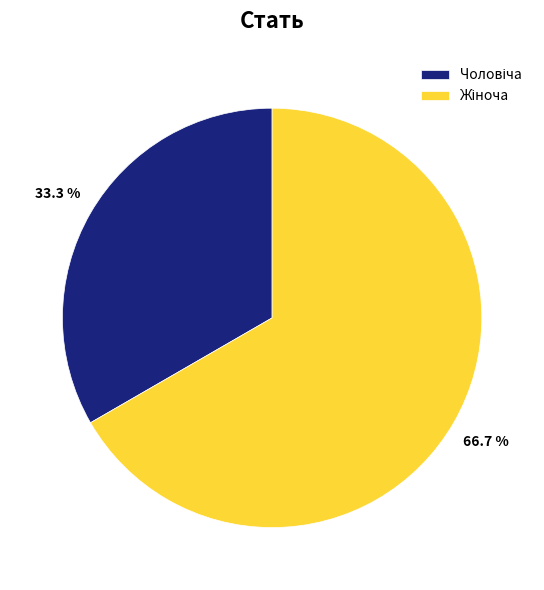

Is there a majority slice in this chart?

Yes